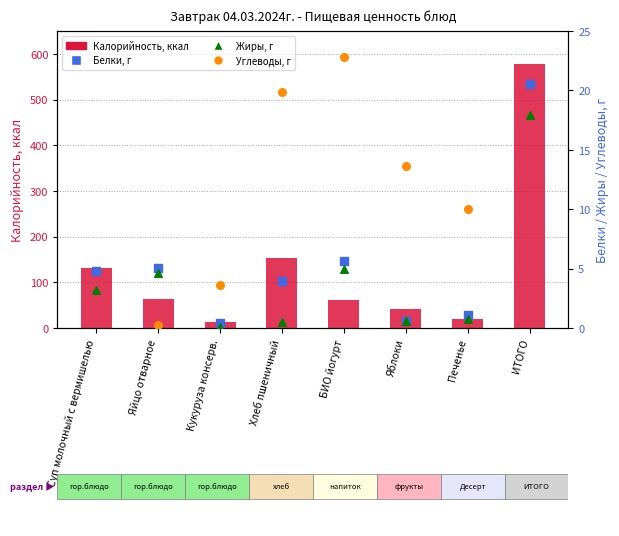

Which series contains the lowest Y value?

Жиры, г